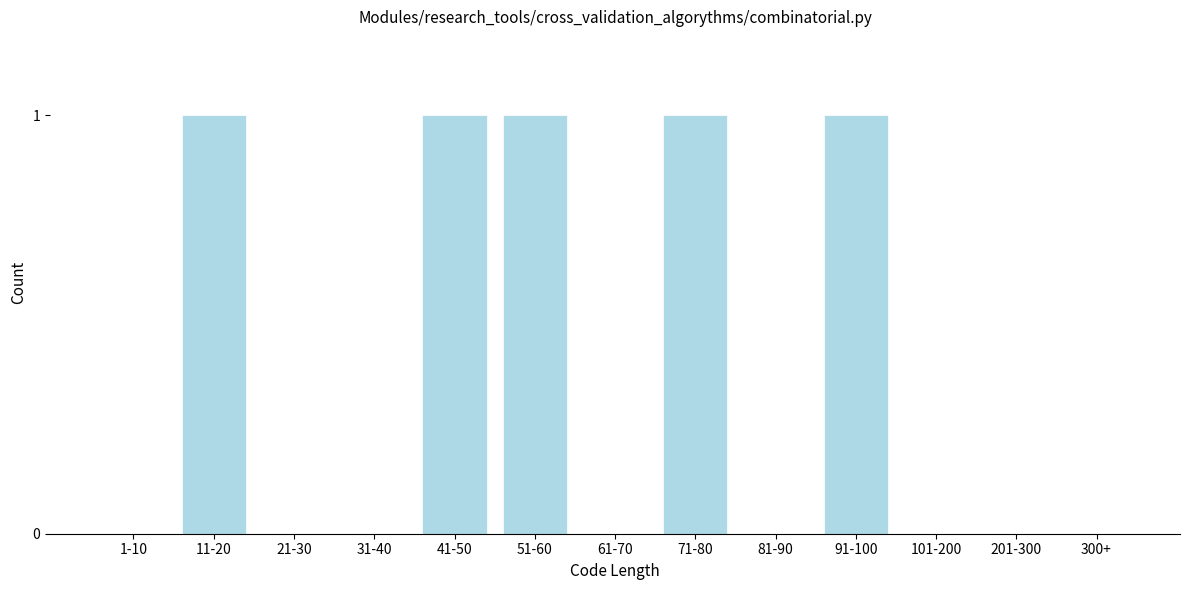

Reading right to left, list all the values displayed in this chart.

300+=0	201-300=0	101-200=0	91-100=1	81-90=0	71-80=1	61-70=0	51-60=1	41-50=1	31-40=0	21-30=0	11-20=1	1-10=0